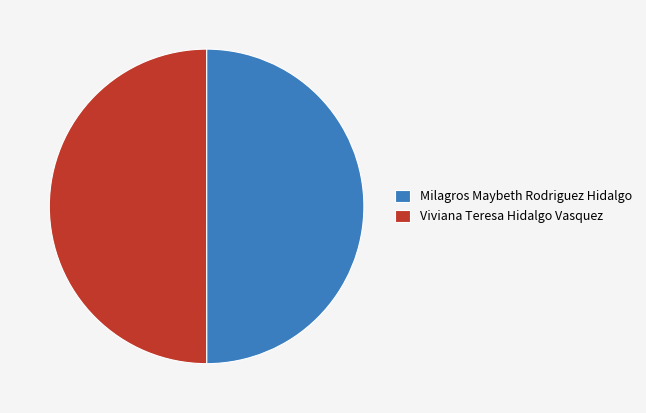

Is it true that Viviana Teresa Hidalgo Vasquez is 50% of the pie?

True